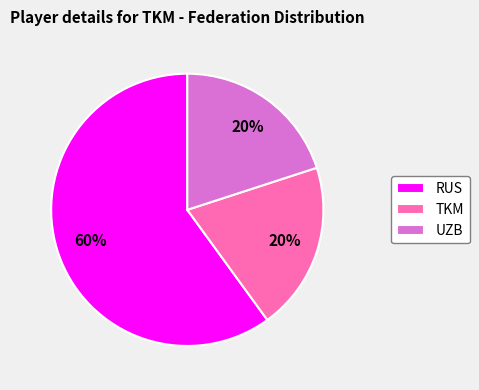

Does TKM represent more than half of the total?

No